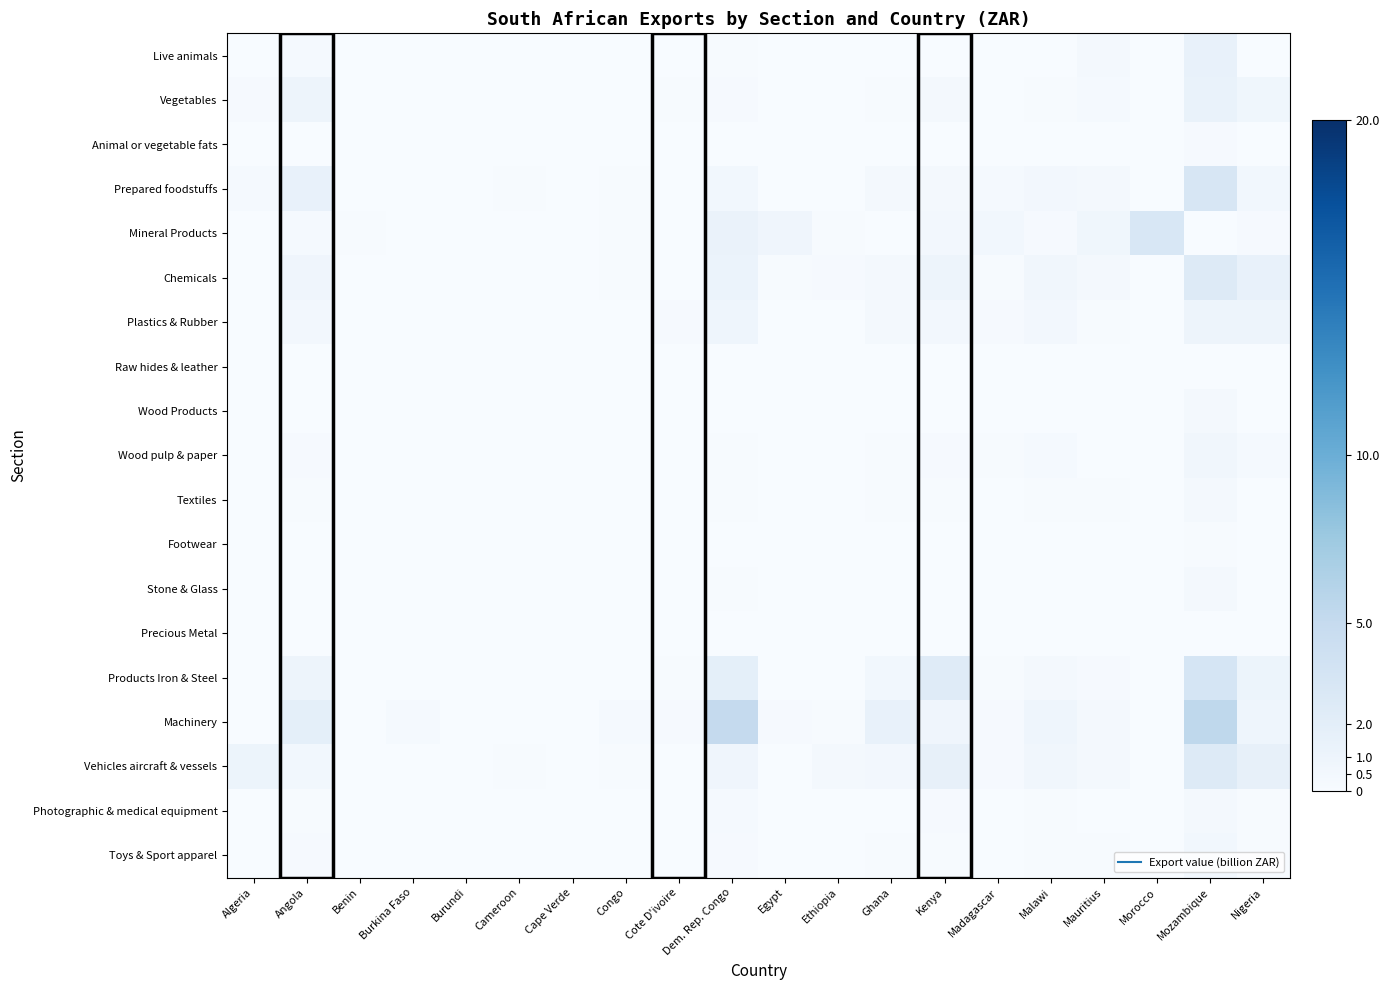

Reading left to right, extract all data points from this chart.

Live animals: Algeria=0.0	Angola=0.3	Benin=0.0	Burkina Faso=0.0	Burundi=0.0	Cameroon=0.0	Cape Verde=0.0	Congo=0.1	Cote D'ivoire=0.0	Dem. Rep. Congo=0.1	Egypt=0.1	Ethiopia=0.0	Ghana=0.0	Kenya=0.0	Madagascar=0.0	Malawi=0.1	Mauritius=0.4	Morocco=0.0	Mozambique=1.5	Nigeria=0.0
Vegetables: Algeria=0.2	Angola=1.0	Benin=0.1	Burkina Faso=0.0	Burundi=0.0	Cameroon=0.1	Cape Verde=0.0	Congo=0.0	Cote D'ivoire=0.1	Dem. Rep. Congo=0.2	Egypt=0.0	Ethiopia=0.0	Ghana=0.1	Kenya=0.3	Madagascar=0.1	Malawi=0.1	Mauritius=0.3	Morocco=0.0	Mozambique=1.4	Nigeria=0.8
Animal or vegetable fats: Algeria=0.0	Angola=0.0	Benin=0.0	Burkina Faso=0.0	Burundi=0.0	Cameroon=0.0	Cape Verde=0.0	Congo=0.0	Cote D'ivoire=0.0	Dem. Rep. Congo=0.1	Egypt=0.0	Ethiopia=0.0	Ghana=0.0	Kenya=0.0	Madagascar=0.0	Malawi=0.1	Mauritius=0.0	Morocco=0.0	Mozambique=0.2	Nigeria=0.0
Prepared foodstuffs: Algeria=0.3	Angola=1.6	Benin=0.0	Burkina Faso=0.0	Burundi=0.0	Cameroon=0.1	Cape Verde=0.0	Congo=0.1	Cote D'ivoire=0.0	Dem. Rep. Congo=0.6	Egypt=0.0	Ethiopia=0.0	Ghana=0.4	Kenya=0.4	Madagascar=0.3	Malawi=0.5	Mauritius=0.4	Morocco=0.0	Mozambique=3.2	Nigeria=0.6
Mineral Products: Algeria=0.0	Angola=0.3	Benin=0.1	Burkina Faso=0.0	Burundi=0.0	Cameroon=0.0	Cape Verde=0.0	Congo=0.1	Cote D'ivoire=0.0	Dem. Rep. Congo=1.3	Egypt=0.9	Ethiopia=0.1	Ghana=0.0	Kenya=0.5	Madagascar=0.6	Malawi=0.2	Mauritius=0.7	Morocco=3.1	Mozambique=0.0	Nigeria=0.2
Chemicals: Algeria=0.0	Angola=0.8	Benin=0.0	Burkina Faso=0.0	Burundi=0.0	Cameroon=0.1	Cape Verde=0.0	Congo=0.1	Cote D'ivoire=0.1	Dem. Rep. Congo=1.2	Egypt=0.1	Ethiopia=0.2	Ghana=0.4	Kenya=1.0	Madagascar=0.1	Malawi=0.7	Mauritius=0.5	Morocco=0.0	Mozambique=2.5	Nigeria=1.5
Plastics & Rubber: Algeria=0.0	Angola=0.5	Benin=0.0	Burkina Faso=0.0	Burundi=0.0	Cameroon=0.1	Cape Verde=0.0	Congo=0.1	Cote D'ivoire=0.2	Dem. Rep. Congo=0.9	Egypt=0.0	Ethiopia=0.0	Ghana=0.3	Kenya=0.5	Madagascar=0.2	Malawi=0.5	Mauritius=0.2	Morocco=0.0	Mozambique=1.0	Nigeria=1.0
Raw hides & leather: Algeria=0.0	Angola=0.0	Benin=0.0	Burkina Faso=0.0	Burundi=0.0	Cameroon=0.0	Cape Verde=0.0	Congo=0.0	Cote D'ivoire=0.0	Dem. Rep. Congo=0.0	Egypt=0.0	Ethiopia=0.0	Ghana=0.0	Kenya=0.0	Madagascar=0.0	Malawi=0.0	Mauritius=0.0	Morocco=0.0	Mozambique=0.0	Nigeria=0.0
Wood Products: Algeria=0.0	Angola=0.0	Benin=0.0	Burkina Faso=0.0	Burundi=0.0	Cameroon=0.0	Cape Verde=0.0	Congo=0.0	Cote D'ivoire=0.0	Dem. Rep. Congo=0.0	Egypt=0.0	Ethiopia=0.0	Ghana=0.0	Kenya=0.1	Madagascar=0.0	Malawi=0.0	Mauritius=0.0	Morocco=0.0	Mozambique=0.4	Nigeria=0.0
Wood pulp & paper: Algeria=0.0	Angola=0.2	Benin=0.0	Burkina Faso=0.0	Burundi=0.0	Cameroon=0.0	Cape Verde=0.0	Congo=0.0	Cote D'ivoire=0.0	Dem. Rep. Congo=0.1	Egypt=0.0	Ethiopia=0.0	Ghana=0.1	Kenya=0.2	Madagascar=0.1	Malawi=0.2	Mauritius=0.1	Morocco=0.0	Mozambique=0.7	Nigeria=0.2
Textiles: Algeria=0.0	Angola=0.1	Benin=0.0	Burkina Faso=0.0	Burundi=0.0	Cameroon=0.0	Cape Verde=0.0	Congo=0.0	Cote D'ivoire=0.0	Dem. Rep. Congo=0.1	Egypt=0.1	Ethiopia=0.0	Ghana=0.1	Kenya=0.1	Madagascar=0.0	Malawi=0.1	Mauritius=0.1	Morocco=0.0	Mozambique=0.5	Nigeria=0.1
Footwear: Algeria=0.0	Angola=0.0	Benin=0.0	Burkina Faso=0.0	Burundi=0.0	Cameroon=0.0	Cape Verde=0.0	Congo=0.0	Cote D'ivoire=0.0	Dem. Rep. Congo=0.0	Egypt=0.0	Ethiopia=0.0	Ghana=0.0	Kenya=0.0	Madagascar=0.0	Malawi=0.0	Mauritius=0.0	Morocco=0.0	Mozambique=0.1	Nigeria=0.0
Stone & Glass: Algeria=0.0	Angola=0.1	Benin=0.0	Burkina Faso=0.0	Burundi=0.0	Cameroon=0.0	Cape Verde=0.0	Congo=0.1	Cote D'ivoire=0.0	Dem. Rep. Congo=0.1	Egypt=0.0	Ethiopia=0.0	Ghana=0.1	Kenya=0.0	Madagascar=0.0	Malawi=0.1	Mauritius=0.0	Morocco=0.0	Mozambique=0.4	Nigeria=0.0
Precious Metal: Algeria=0.0	Angola=0.0	Benin=0.0	Burkina Faso=0.0	Burundi=0.0	Cameroon=0.0	Cape Verde=0.0	Congo=0.0	Cote D'ivoire=0.0	Dem. Rep. Congo=0.0	Egypt=0.0	Ethiopia=0.0	Ghana=0.0	Kenya=0.0	Madagascar=0.0	Malawi=0.0	Mauritius=0.0	Morocco=0.0	Mozambique=0.0	Nigeria=0.0
Products Iron & Steel: Algeria=0.0	Angola=1.0	Benin=0.0	Burkina Faso=0.1	Burundi=0.0	Cameroon=0.1	Cape Verde=0.0	Congo=0.1	Cote D'ivoire=0.2	Dem. Rep. Congo=1.8	Egypt=0.1	Ethiopia=0.0	Ghana=0.6	Kenya=2.4	Madagascar=0.1	Malawi=0.5	Mauritius=0.2	Morocco=0.0	Mozambique=3.4	Nigeria=1.0
Machinery: Algeria=0.1	Angola=1.8	Benin=0.0	Burkina Faso=0.2	Burundi=0.0	Cameroon=0.1	Cape Verde=0.0	Congo=0.2	Cote D'ivoire=0.2	Dem. Rep. Congo=5.0	Egypt=0.2	Ethiopia=0.1	Ghana=1.5	Kenya=0.8	Madagascar=0.2	Malawi=0.9	Mauritius=0.4	Morocco=0.0	Mozambique=5.4	Nigeria=0.9
Vehicles aircraft & vessels: Algeria=1.0	Angola=0.6	Benin=0.0	Burkina Faso=0.0	Burundi=0.0	Cameroon=0.1	Cape Verde=0.0	Congo=0.1	Cote D'ivoire=0.1	Dem. Rep. Congo=0.8	Egypt=0.0	Ethiopia=0.4	Ghana=0.5	Kenya=1.6	Madagascar=0.2	Malawi=0.6	Mauritius=0.3	Morocco=0.0	Mozambique=2.5	Nigeria=1.6
Photographic & medical equipment: Algeria=0.0	Angola=0.2	Benin=0.0	Burkina Faso=0.0	Burundi=0.0	Cameroon=0.0	Cape Verde=0.0	Congo=0.0	Cote D'ivoire=0.0	Dem. Rep. Congo=0.3	Egypt=0.0	Ethiopia=0.0	Ghana=0.1	Kenya=0.2	Madagascar=0.0	Malawi=0.1	Mauritius=0.1	Morocco=0.0	Mozambique=0.4	Nigeria=0.1
Toys & Sport apparel: Algeria=0.0	Angola=0.2	Benin=0.0	Burkina Faso=0.0	Burundi=0.0	Cameroon=0.0	Cape Verde=0.0	Congo=0.0	Cote D'ivoire=0.0	Dem. Rep. Congo=0.2	Egypt=0.0	Ethiopia=0.0	Ghana=0.1	Kenya=0.1	Madagascar=0.0	Malawi=0.1	Mauritius=0.1	Morocco=0.0	Mozambique=0.6	Nigeria=0.1